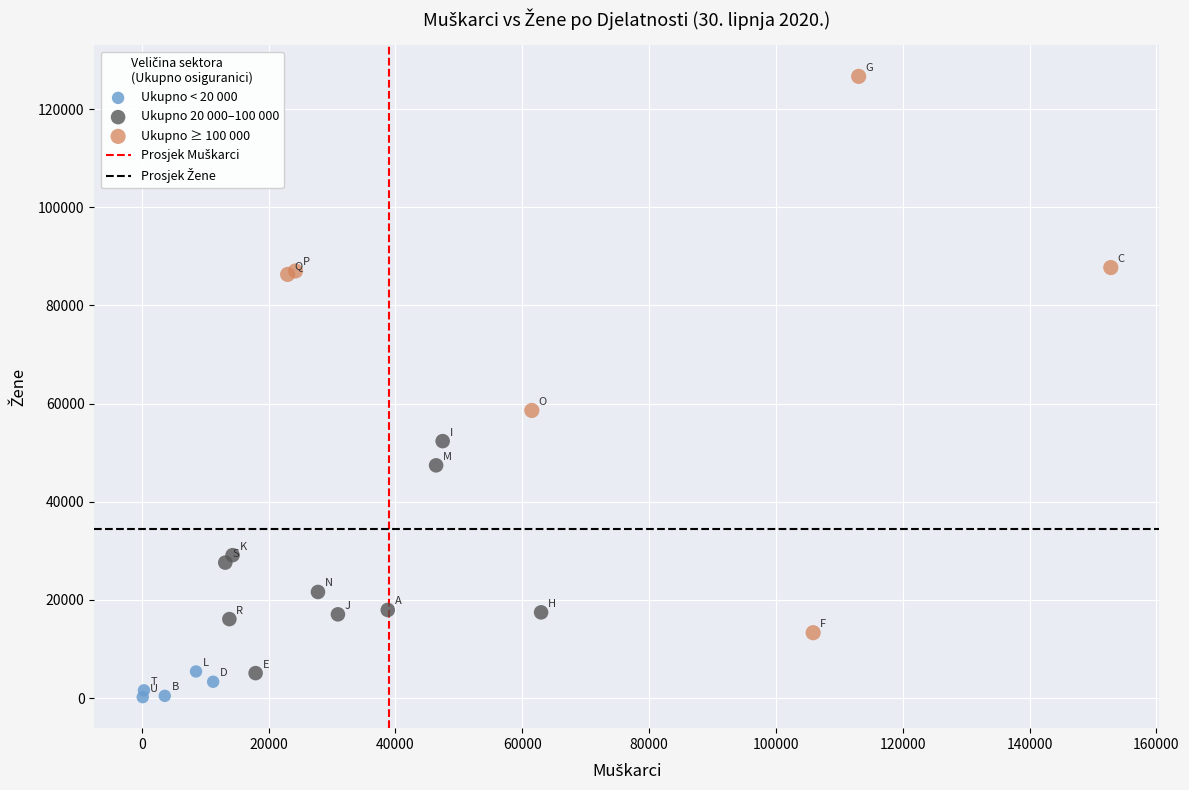

Which series has the widest spread of Y values?

Ukupno ≥ 100 000